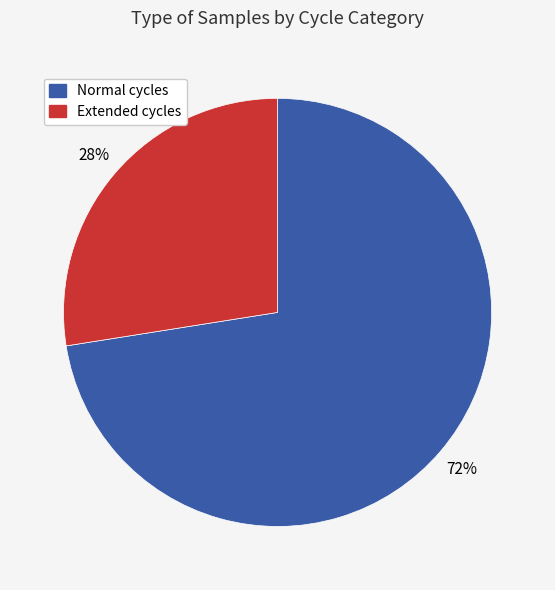

Is there a majority slice in this chart?

Yes